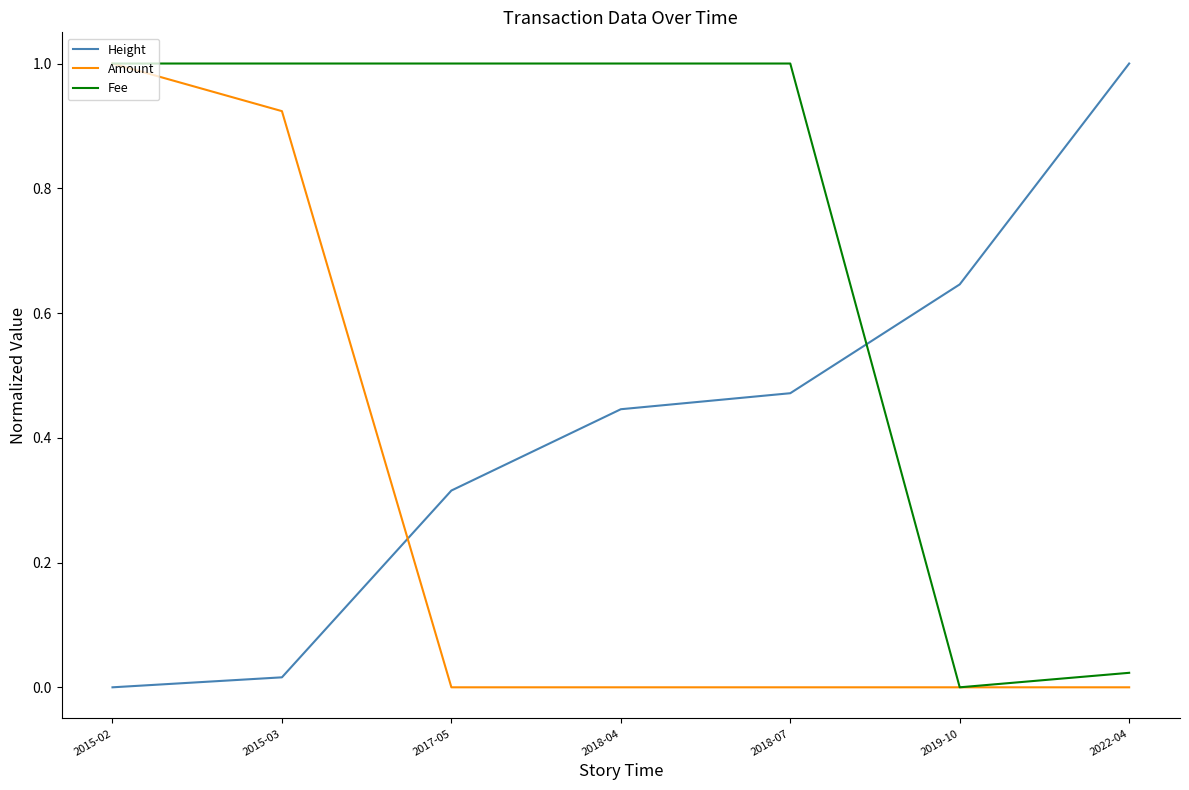

At which category is the sum across all series the highest?

2015-02